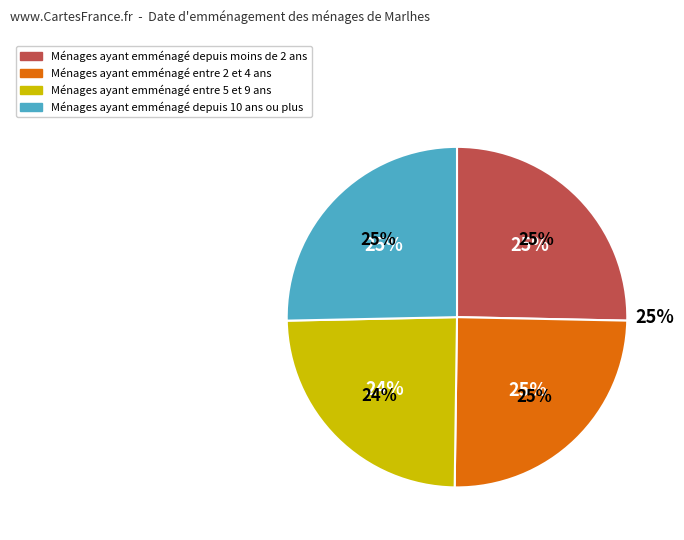

Is it true that 9 is 3% of the pie?

False